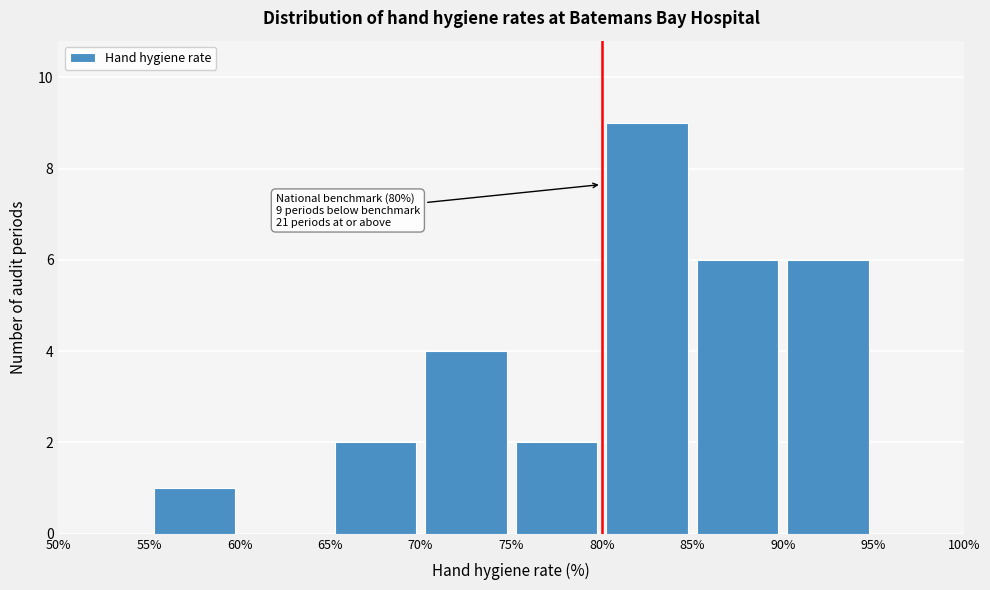

Which range on the x-axis has the tallest bar?

80% to 85%